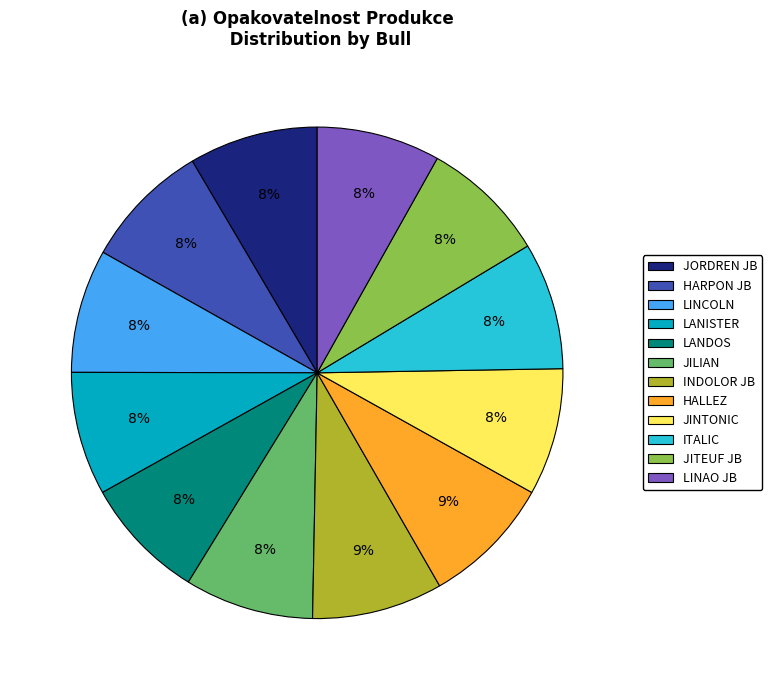

To the nearest percent, what is the average slice percentage?

8%